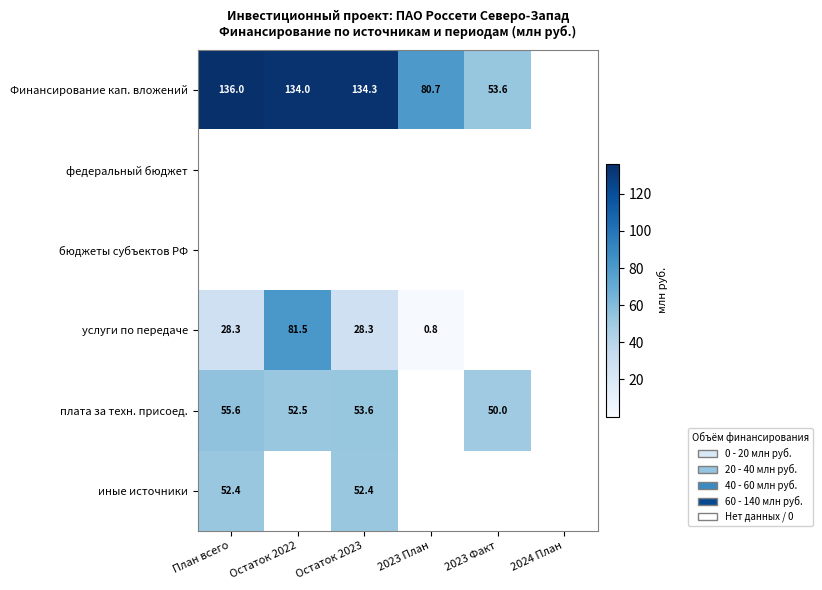

Is it true that иные источники equals 52.4 at План всего?

True